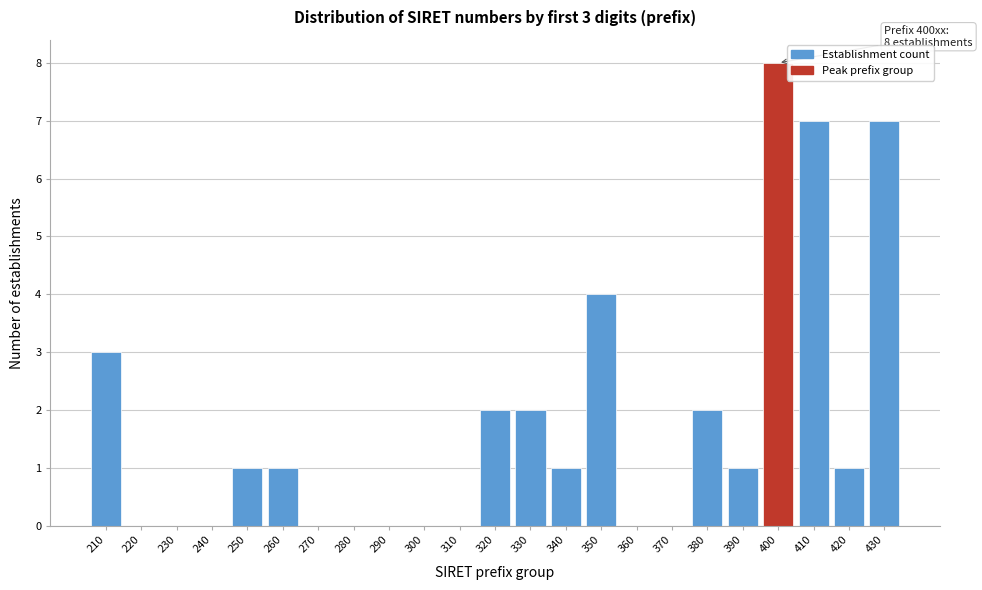

Reading right to left, extract all data points from this chart.

430=7	420=1	410=7	400=8	390=1	380=2	370=0	360=0	350=4	340=1	330=2	320=2	310=0	300=0	290=0	280=0	270=0	260=1	250=1	240=0	230=0	220=0	210=3